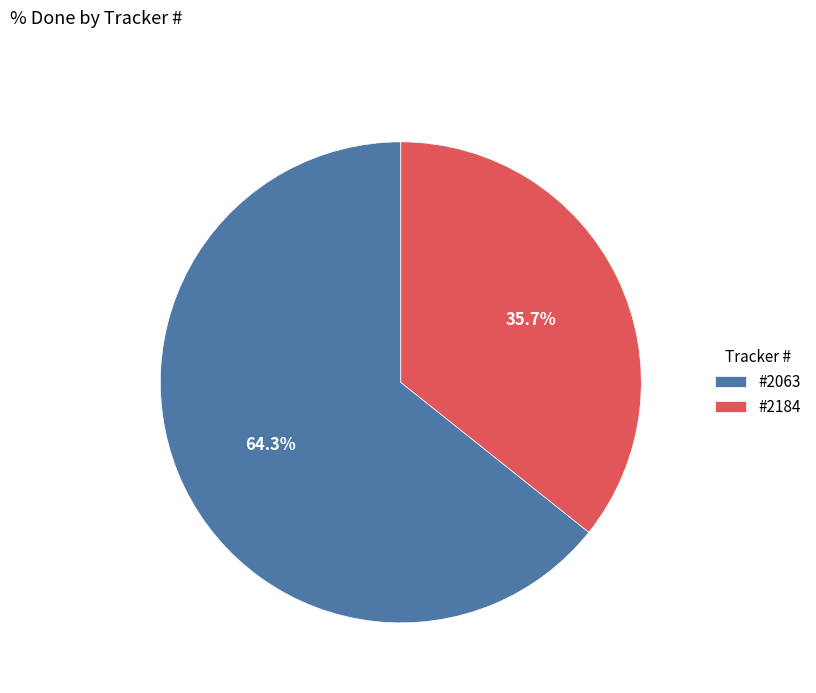

Which has a higher value, #2063 or #2184?

#2063